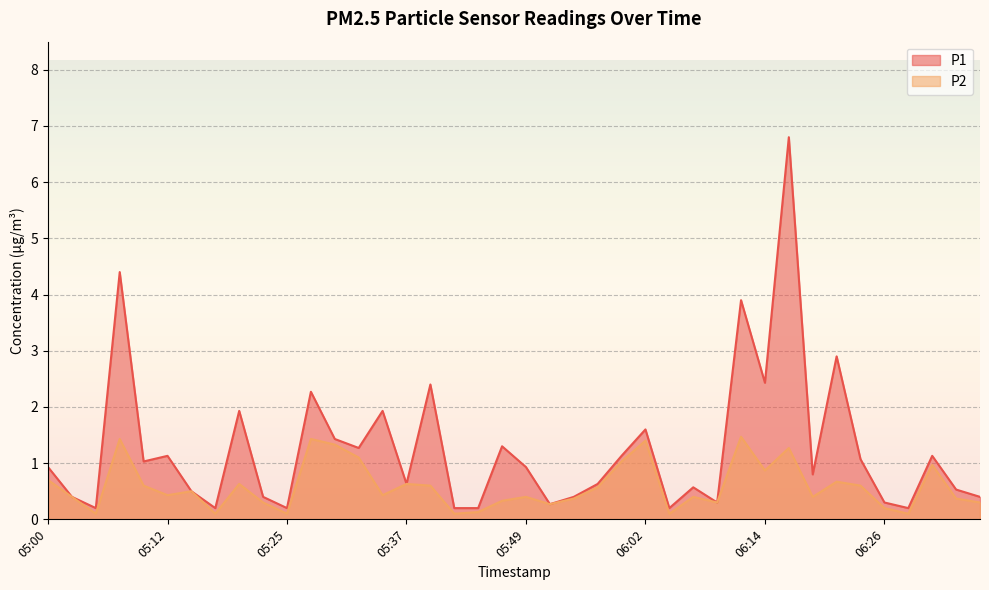

Reading left to right, what are all the values shown in this chart?

P1: 0.9	0.4	0.2	4.4	1.0	1.1	0.5	0.2	1.9	0.4	0.2	2.3	1.4	1.3	1.9	0.6	2.4	0.2	0.2	1.3	0.9	0.3	0.4	0.6	1.1	1.6	0.2	0.6	0.3	3.9	2.4	6.8	0.8	2.9	1.1	0.3	0.2	1.1	0.5	0.4
P2: 0.7	0.4	0.1	1.4	0.6	0.4	0.5	0.1	0.6	0.3	0.1	1.4	1.3	1.1	0.4	0.6	0.6	0.1	0.1	0.3	0.4	0.3	0.4	0.6	1.0	1.4	0.1	0.4	0.3	1.5	0.9	1.3	0.4	0.7	0.6	0.2	0.1	1.0	0.4	0.3